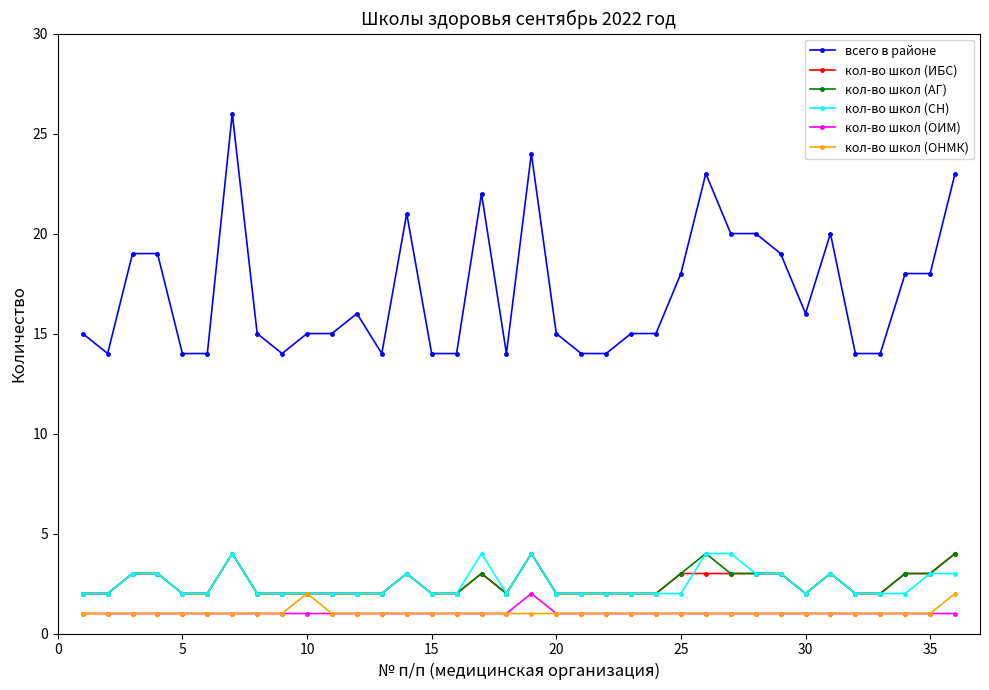

True or false: всего в районе has more than 1 interior local peaks.

True